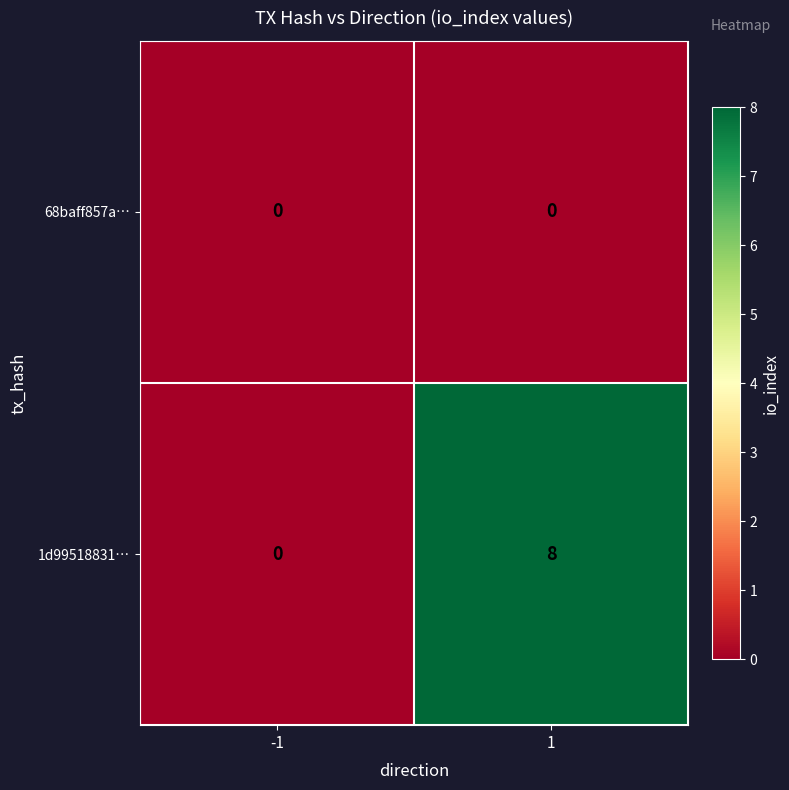

Which category has the highest value across all series?

1